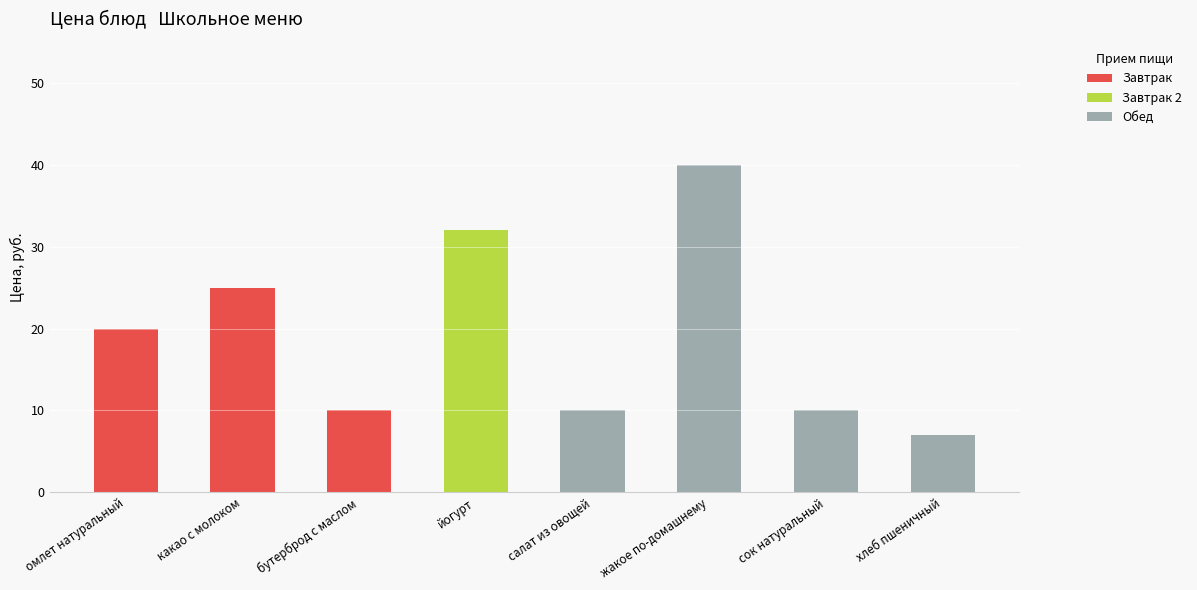

What is the sum of all Завтрак values?

55